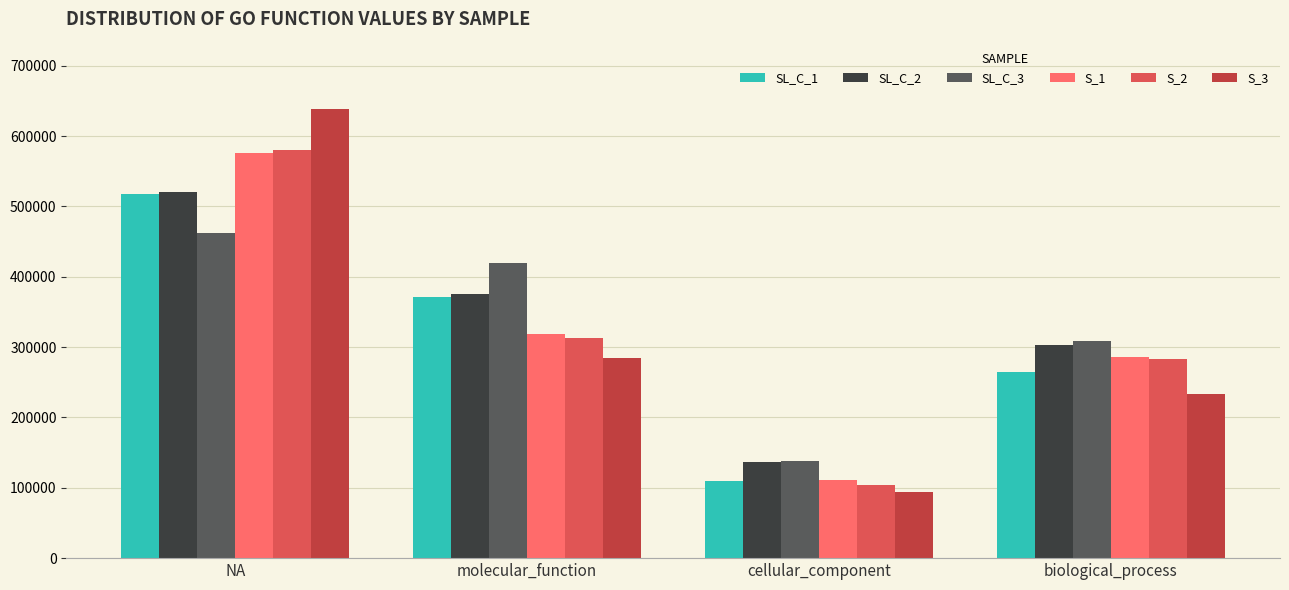

What is the average value of the SL_C_2 series?

333723.5